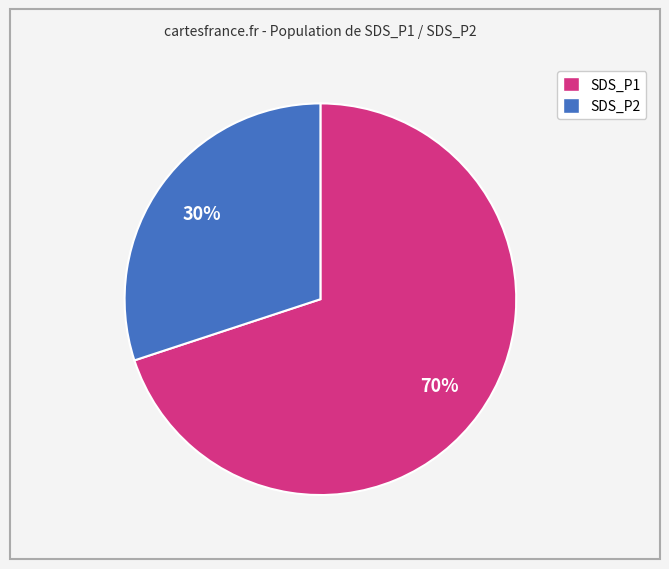

True or false: SDS_P1 accounts for 78% of the total.

False